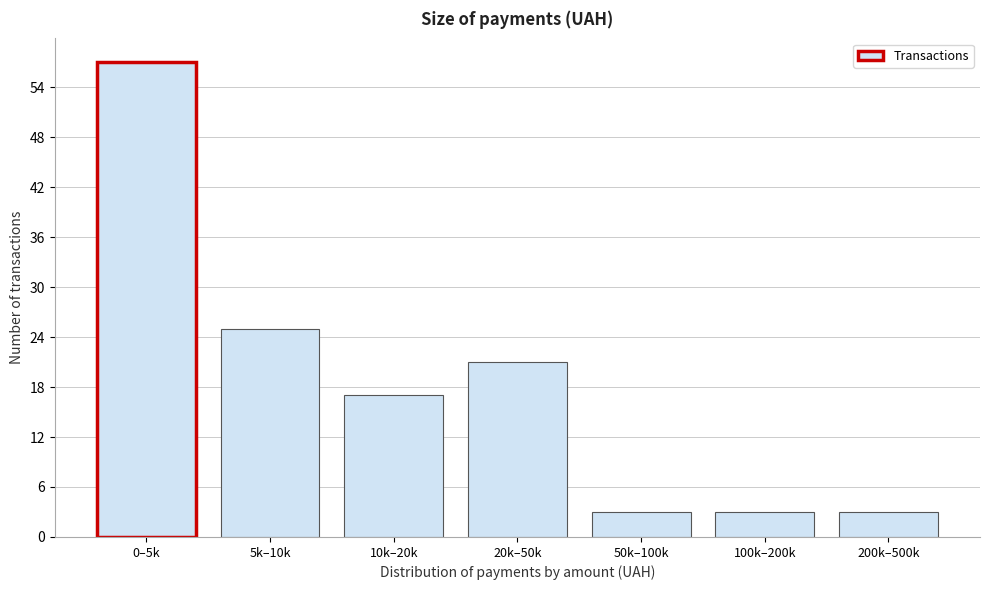

Reading left to right, transcribe all the data shown in this chart.

0–5k=57	5k–10k=25	10k–20k=17	20k–50k=21	50k–100k=3	100k–200k=3	200k–500k=3